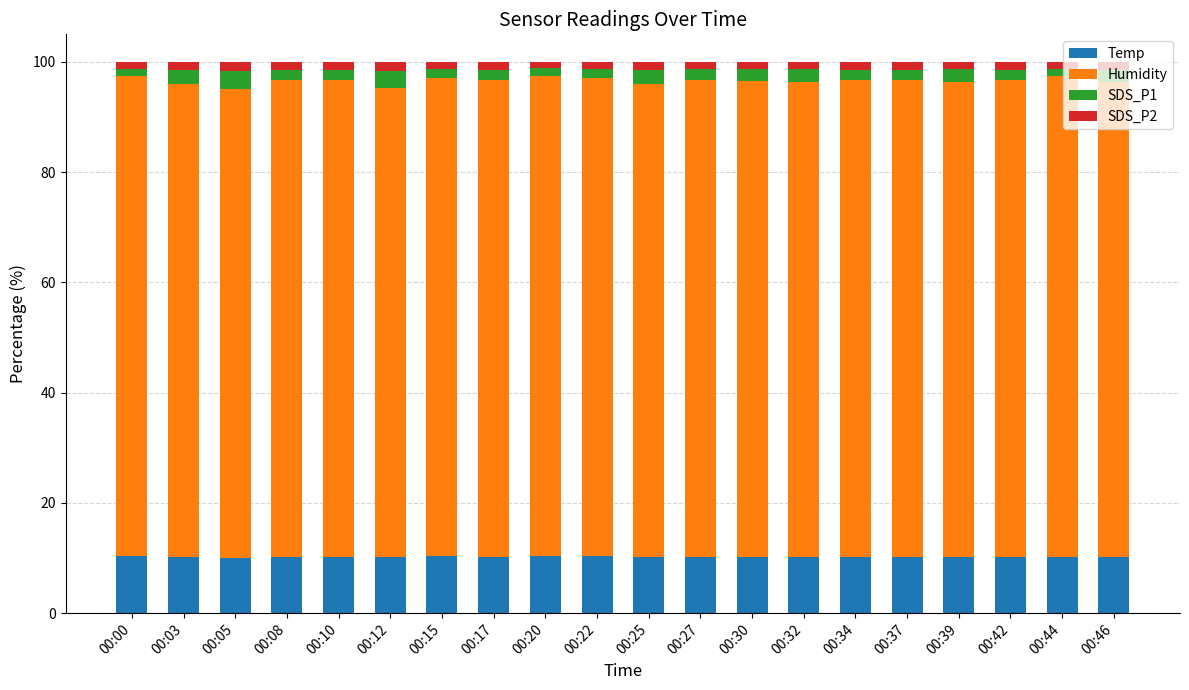

How many series are shown in this chart?

4